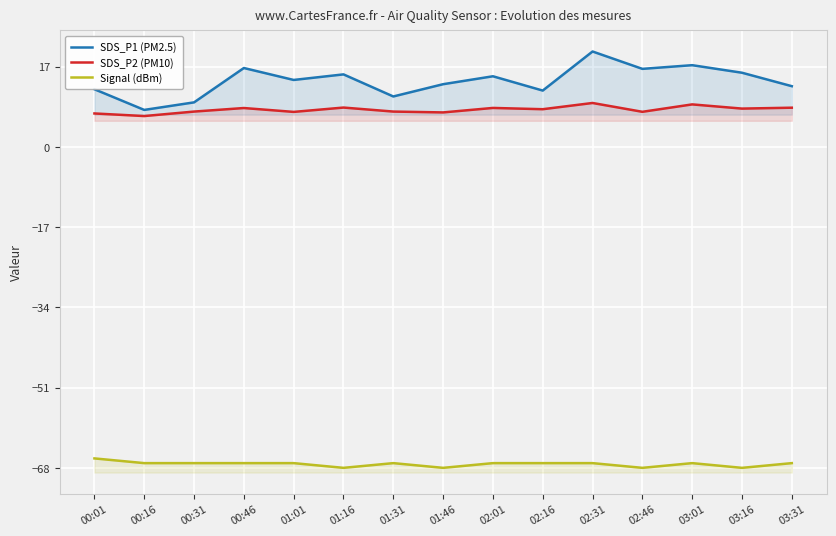

At 00:16, list the series in order from largest to smallest.

SDS_P1 (PM2.5), SDS_P2 (PM10), Signal (dBm)